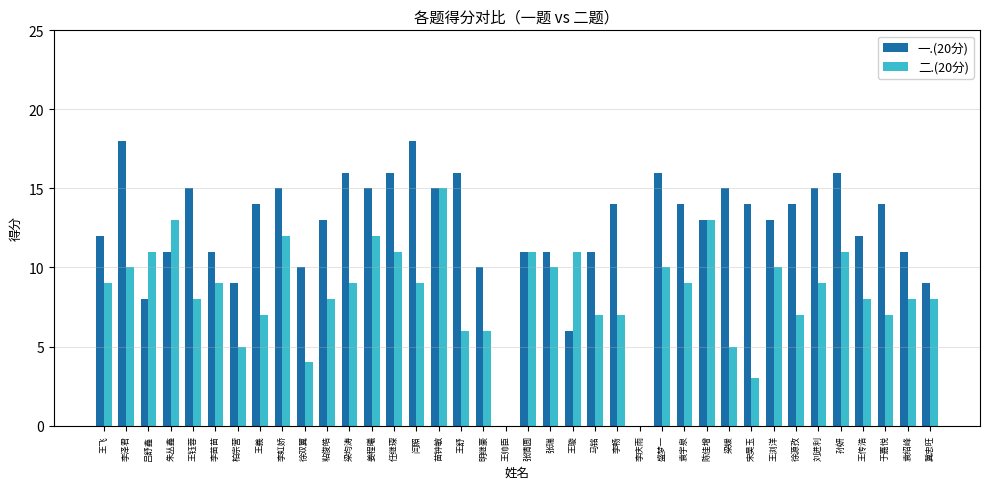

At which label does 二.(20分) reach its peak?

苗钟敏